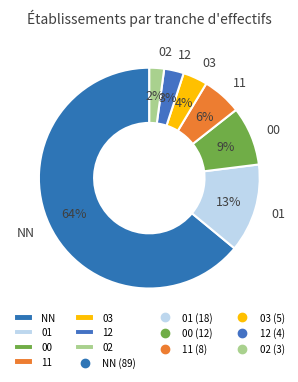

How many slices are in this pie chart?

7